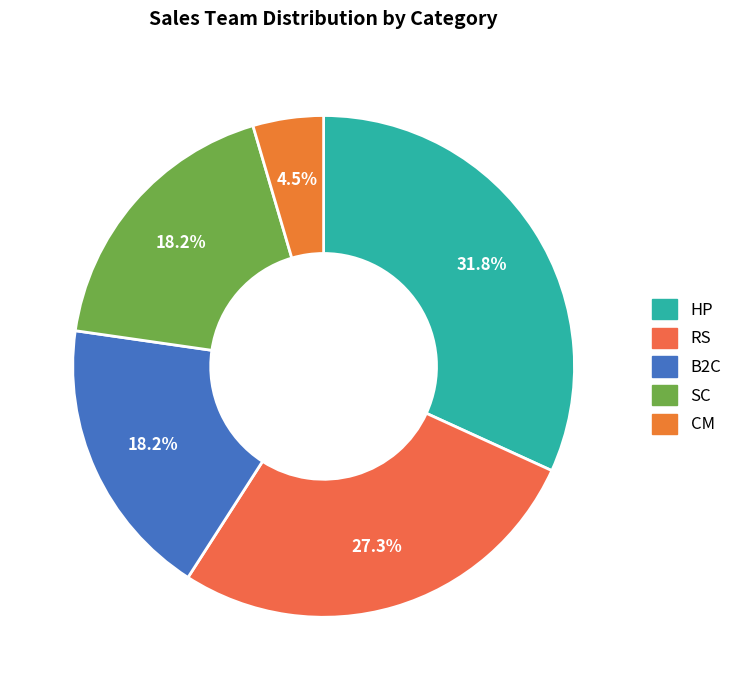

Does B2C represent more than half of the total?

No